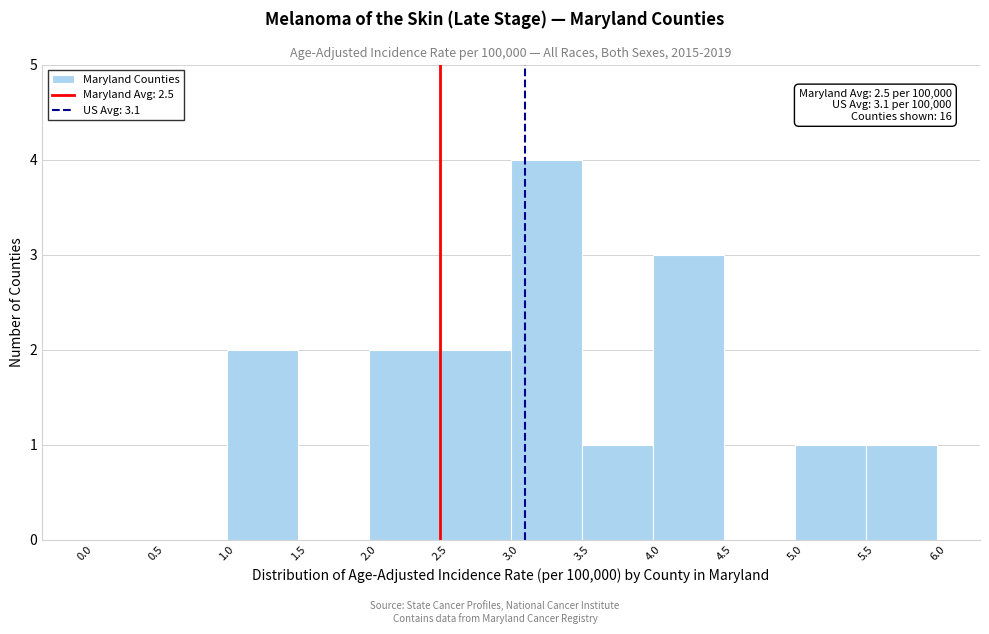

Which range on the x-axis has the tallest bar?

3.0 to 3.5